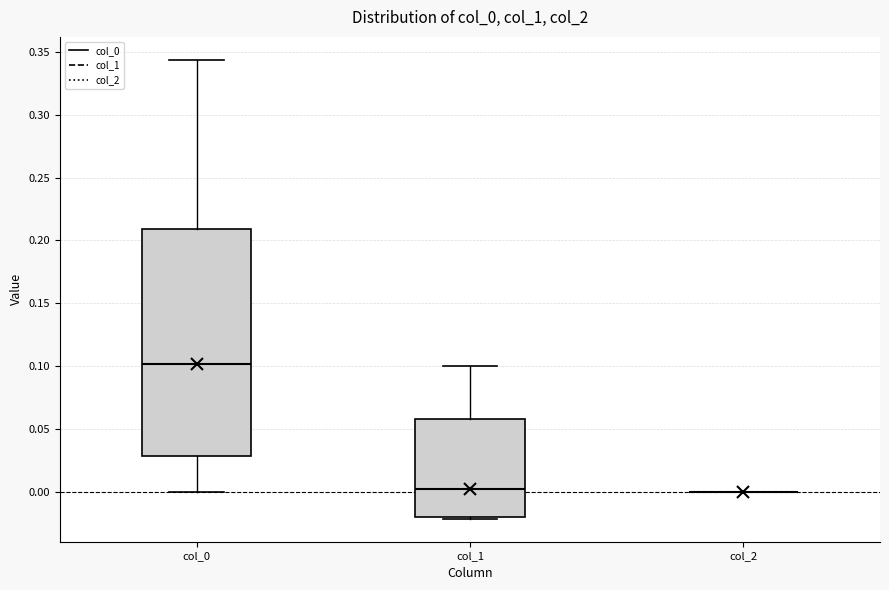

Reading left to right, transcribe this box plot: for each box, give where its median line is, the range the box spans, and where its two whiskers end, as read against the y-axis. The values are not printed on the chart, so give them approximately, as read against the axis.

col_0: median 0.100, box 0.030 to 0.210, whiskers 0.000 to 0.345
col_1: median 0.000, box -0.020 to 0.060, whiskers -0.020 (just below the box's lower edge) to 0.100
col_2: box collapsed to a line at 0.000, whiskers 0.000 to 0.000